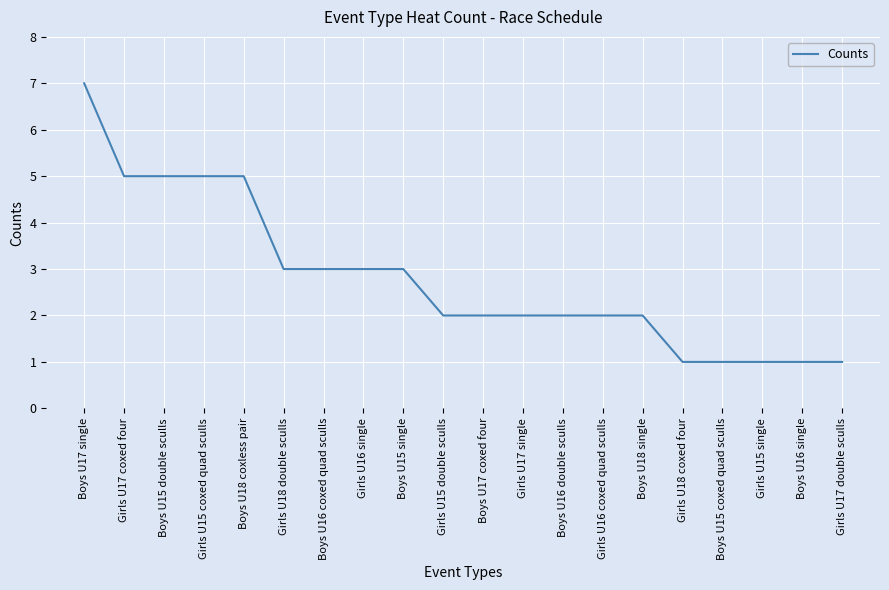

Does the chart have visible grid lines?

Yes